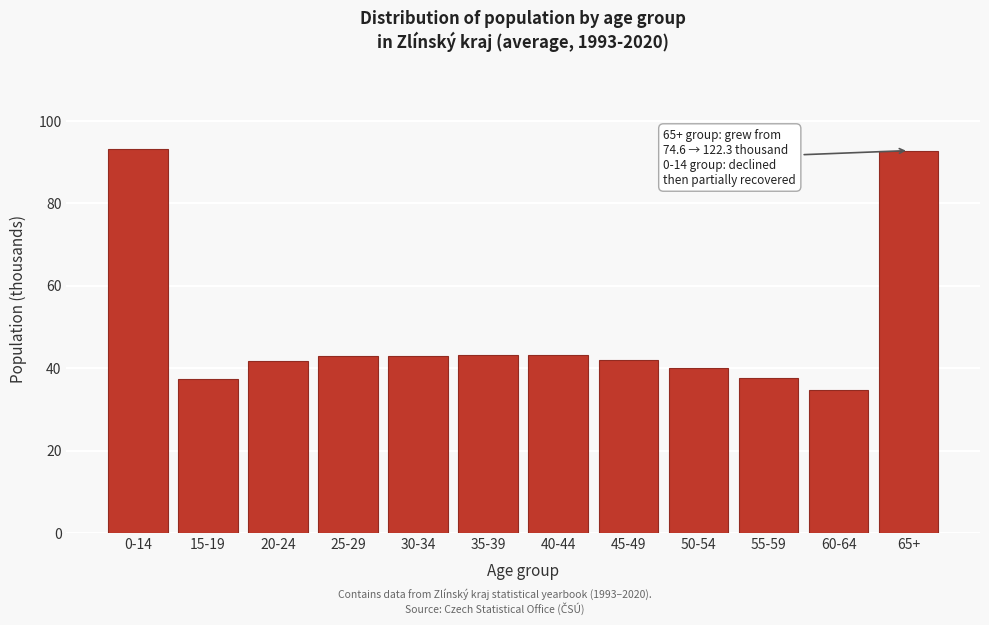

What is the difference between the maximum and minimum values?

58.7